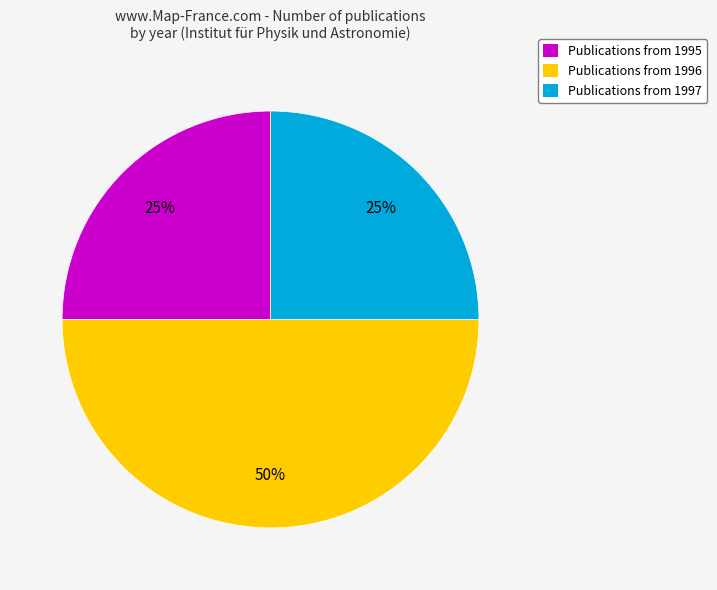

Which has a higher value, Publications from 1995 or Publications from 1996?

Publications from 1996